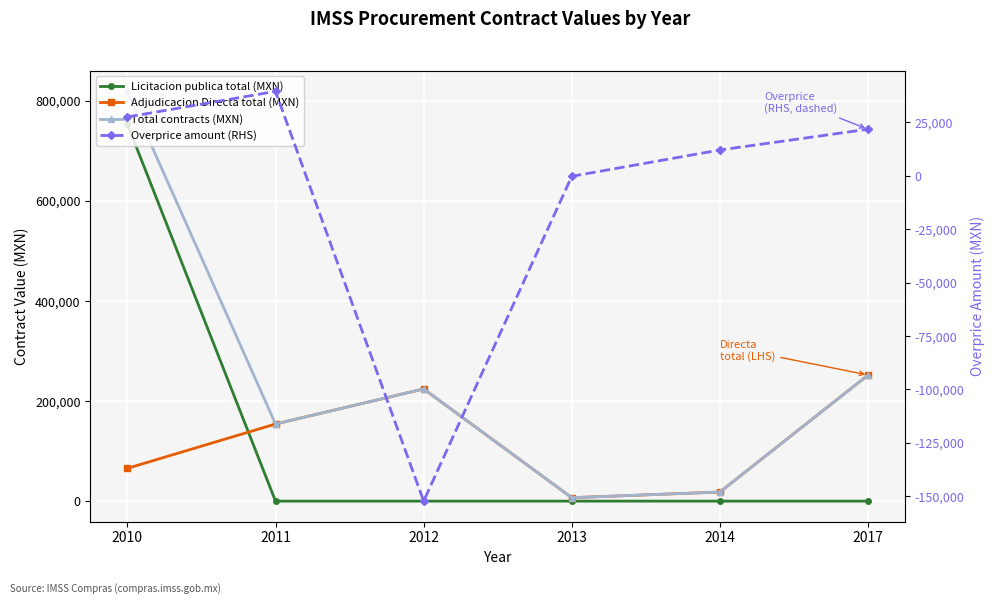

Where does the Adjudicacion Directa total (MXN) series first go above 154186?

2011